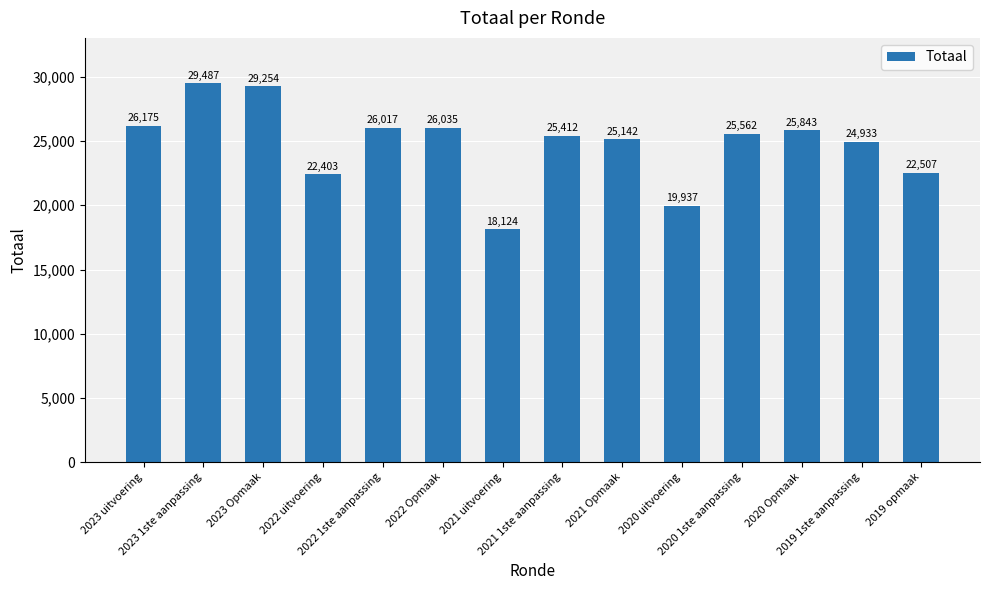

How many values are below 25562?

7